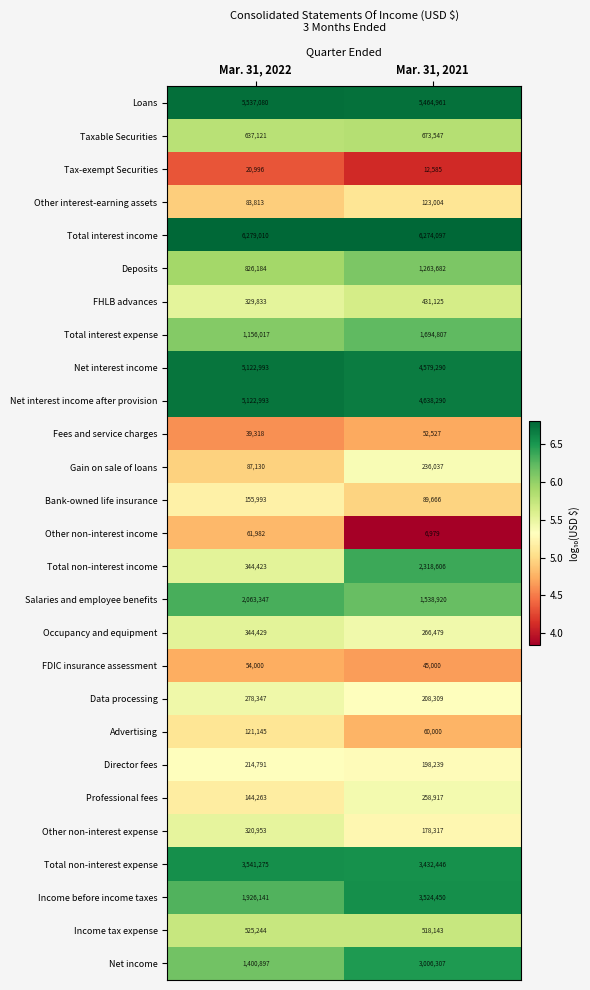

What is the sum of the Other non-interest expense values at Mar. 31, 2022 and Mar. 31, 2021?

499270